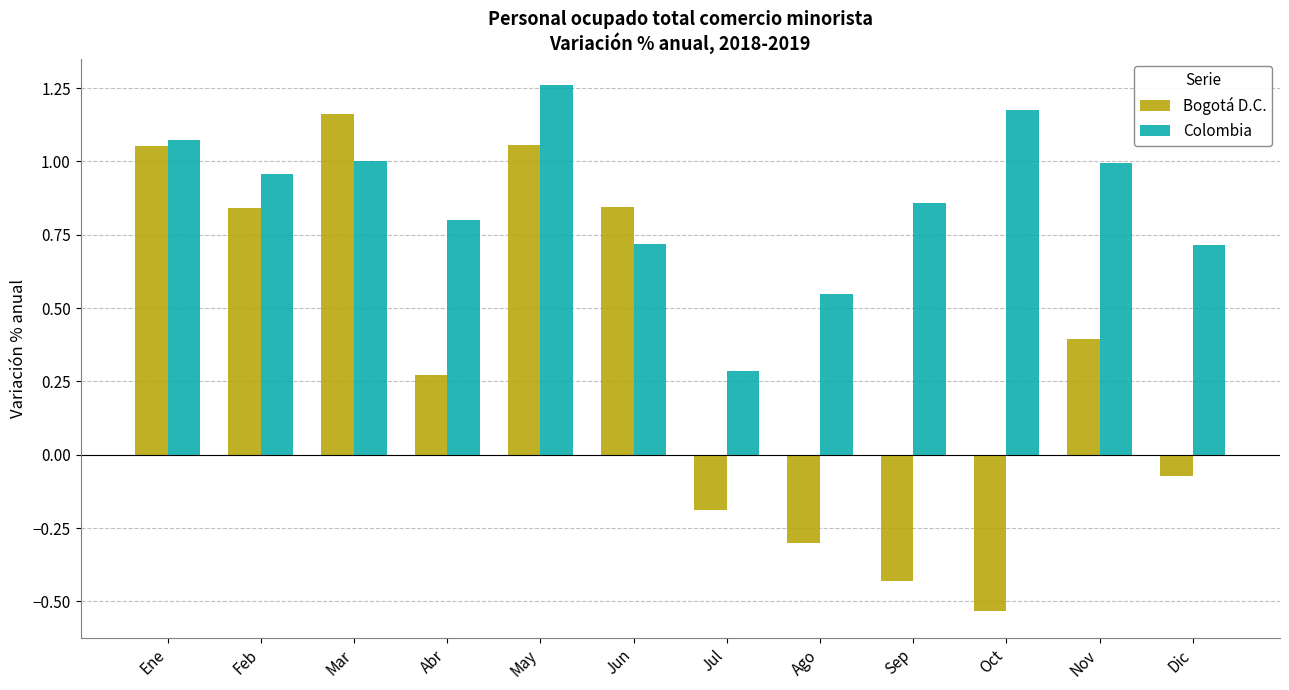

Which category has the lowest value in the Bogotá D.C. series?

Oct